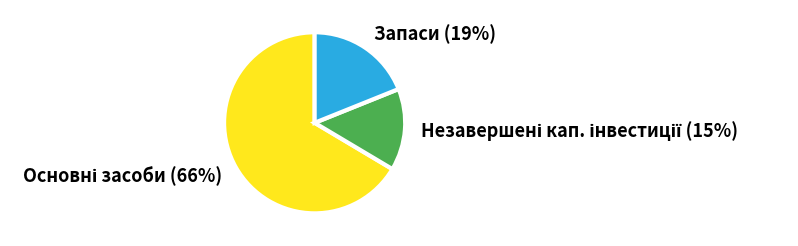

Is there any slice that represents more than half of the pie?

Yes